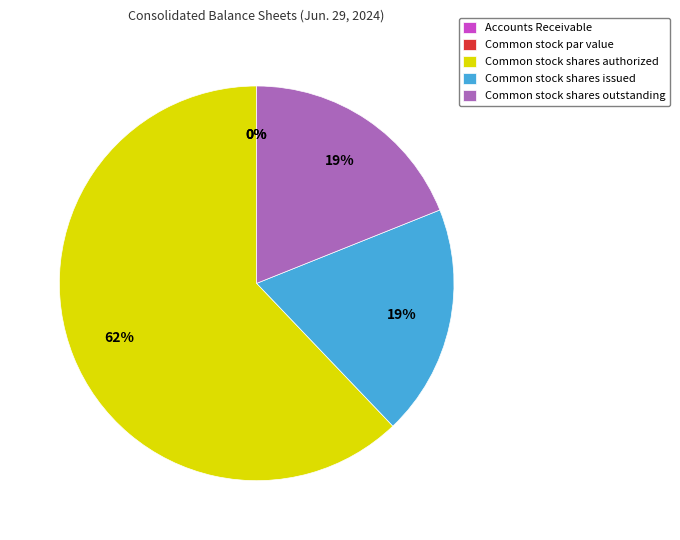

What is the largest slice in the pie chart?

Common stock shares authorized